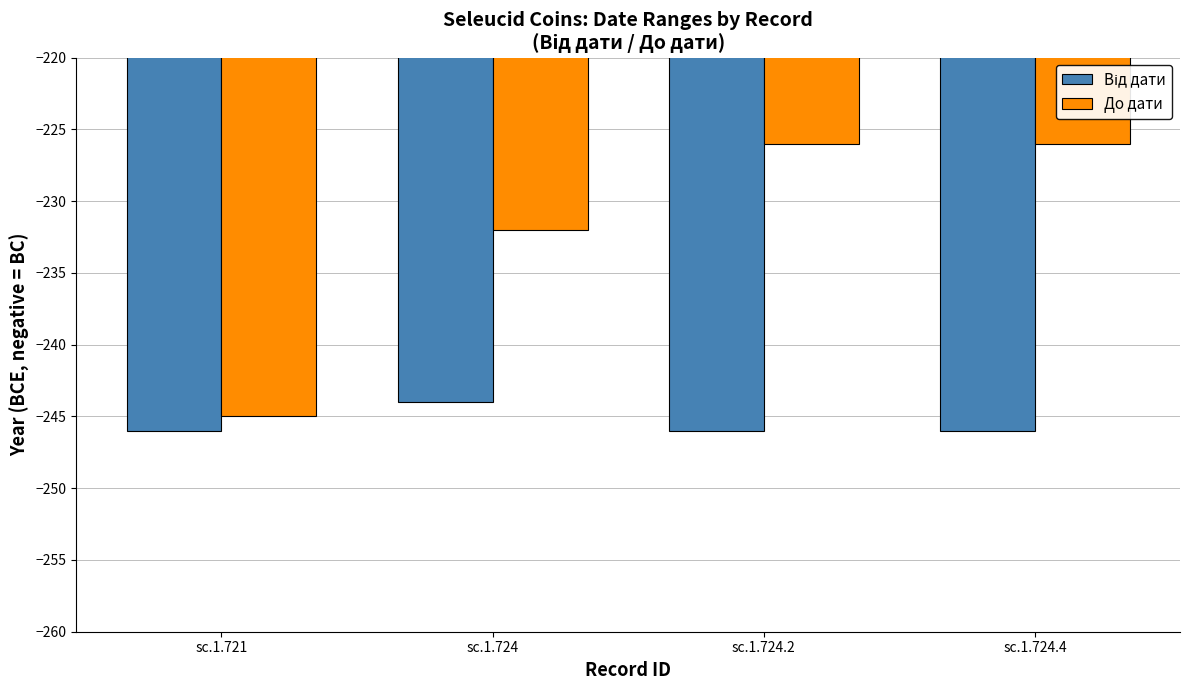

What is the total value across all series at sc.1.721?

-491